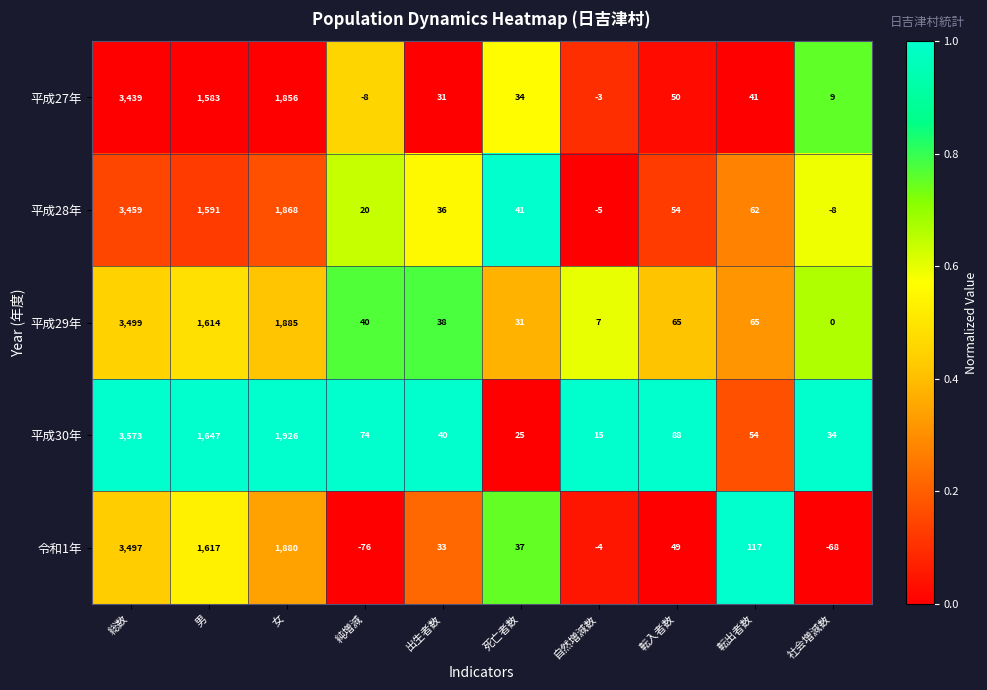

Rank the series by their maximum value, from lowest to highest.

平成27年, 平成28年, 令和1年, 平成29年, 平成30年